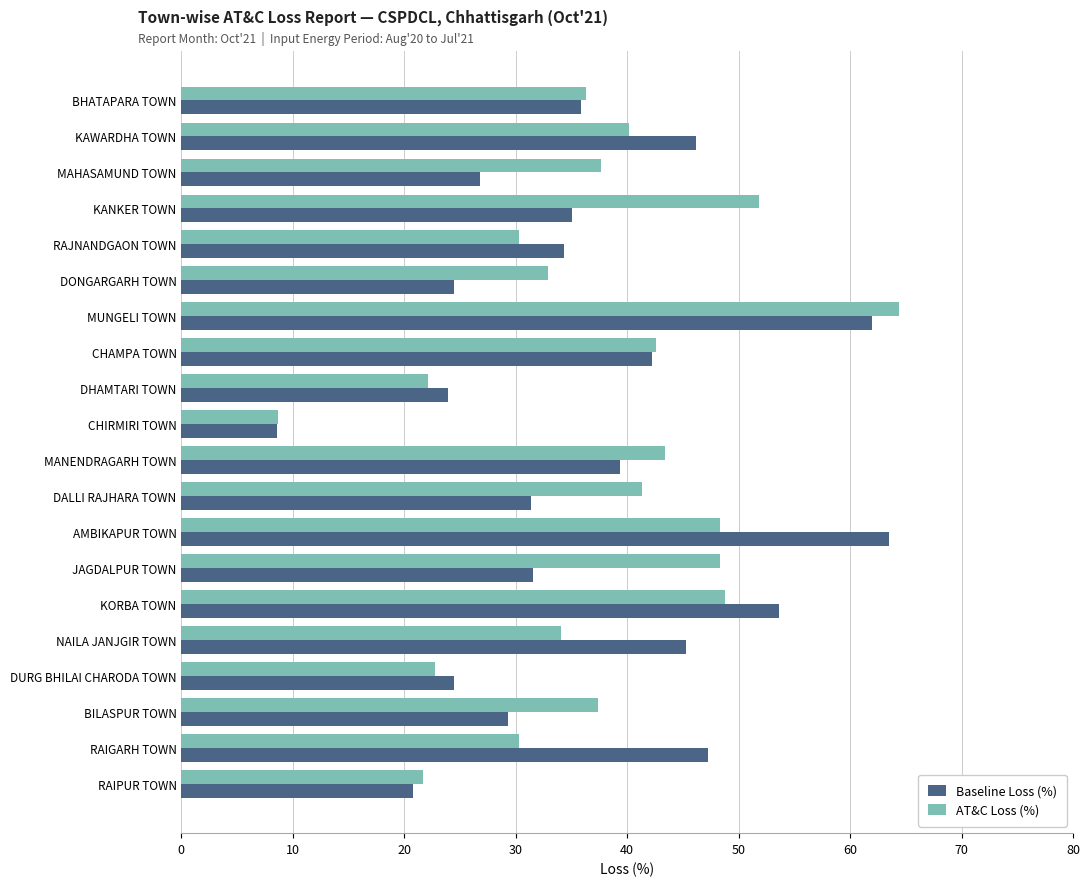

What is the spread (max minus min) of values at BILASPUR TOWN?

8.1